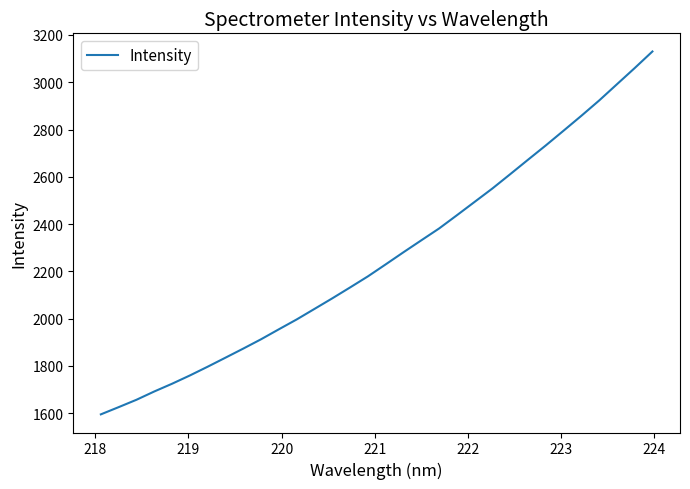

What is the greatest value displayed?

3130.0